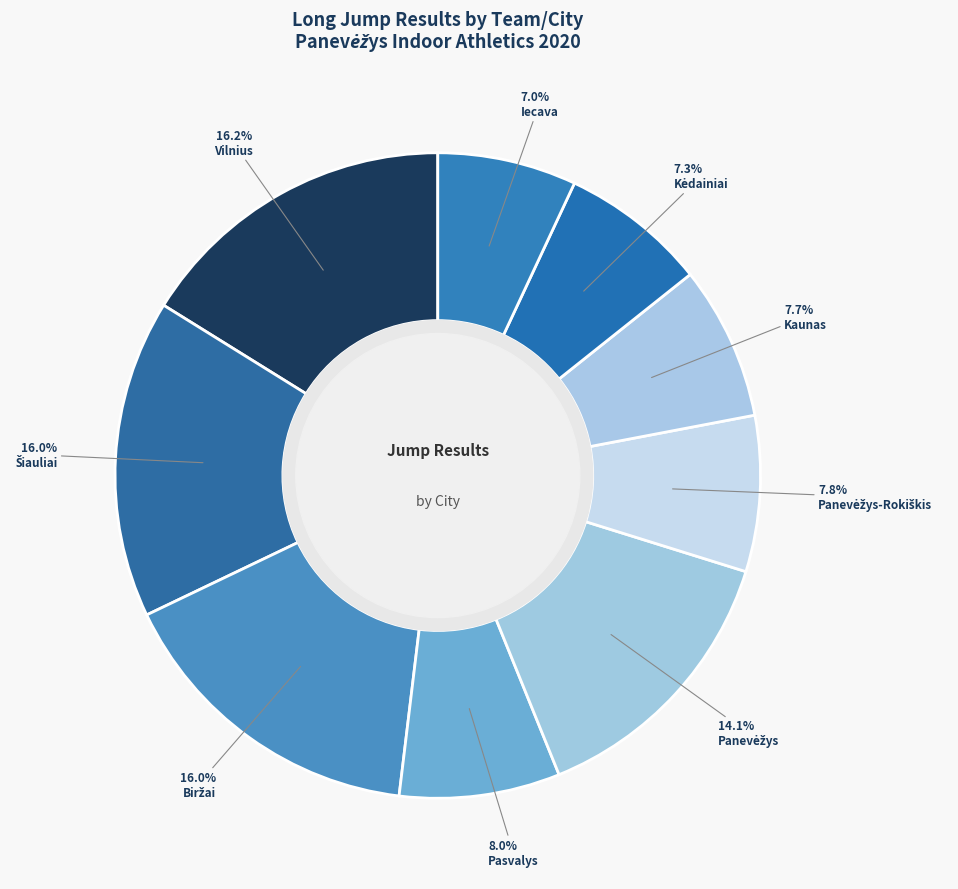

What percentage is the Pasvalys slice, to the nearest percent?

8%